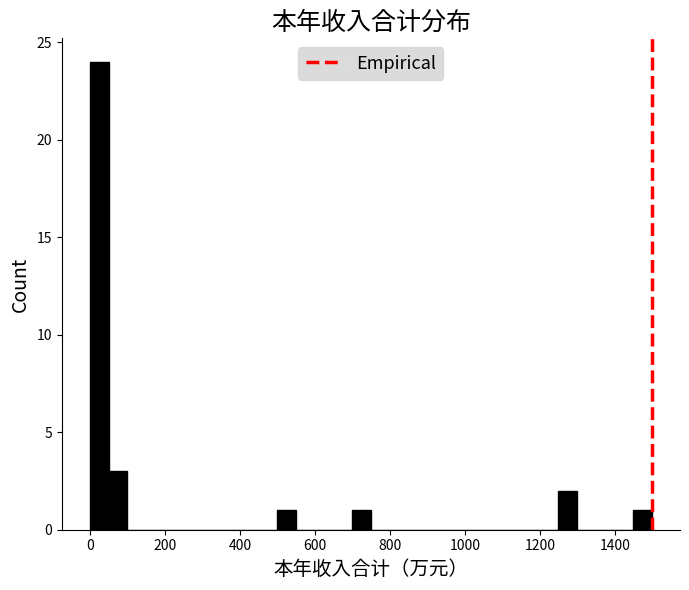

Around what value on the x-axis is the tallest bar? Give the approximate position of its centre, as read against the axis.

20